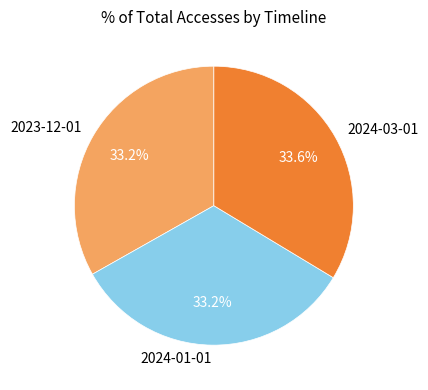

Is it true that 2024-01-01 is 26% of the pie?

False